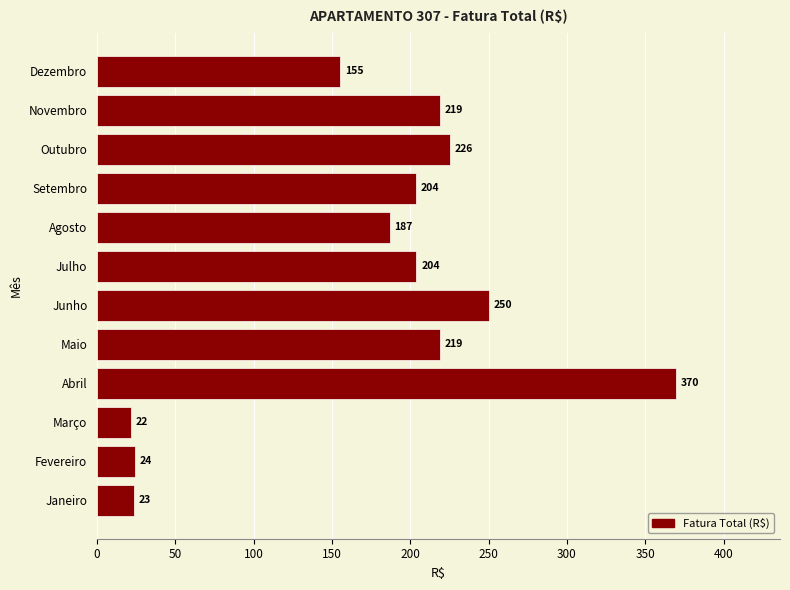

What is the maximum value shown in the chart?

369.5